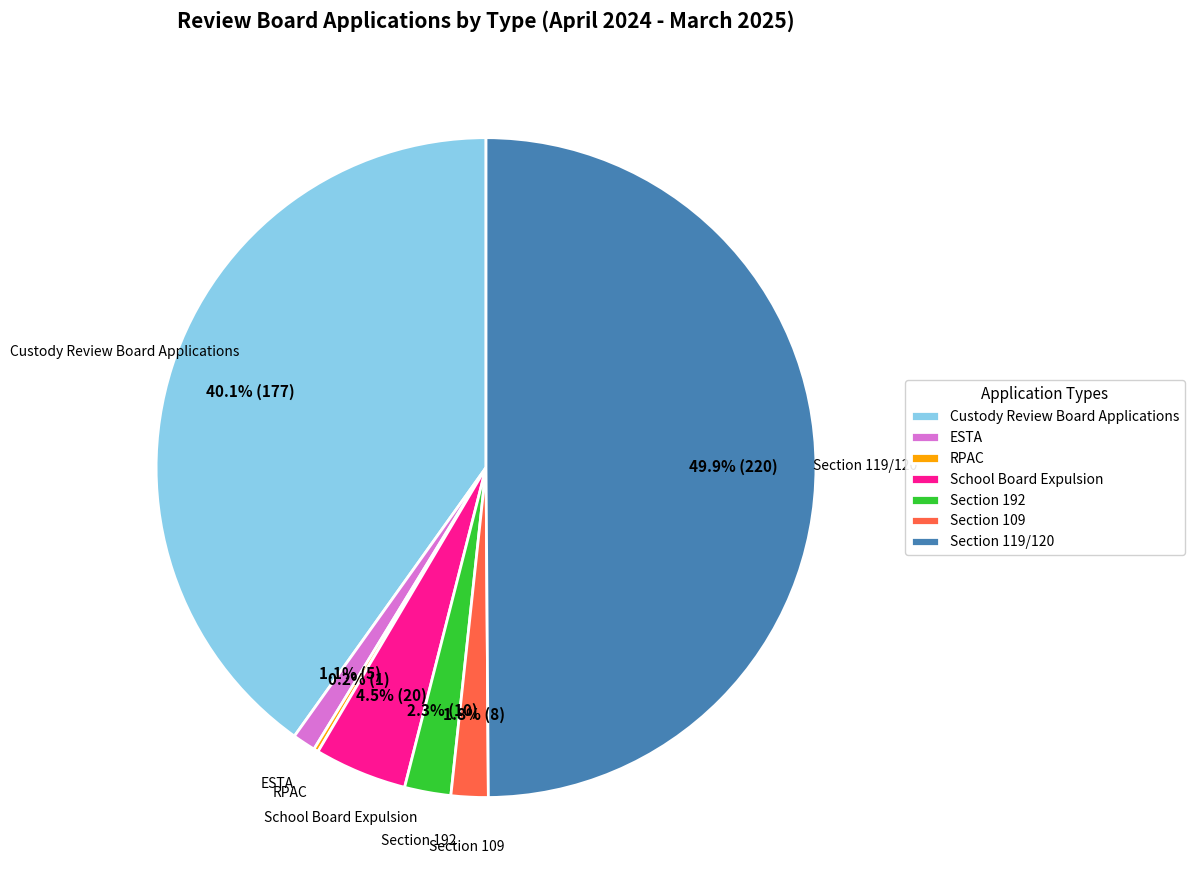

Which has a higher value, Section 109 or School Board Expulsion?

School Board Expulsion